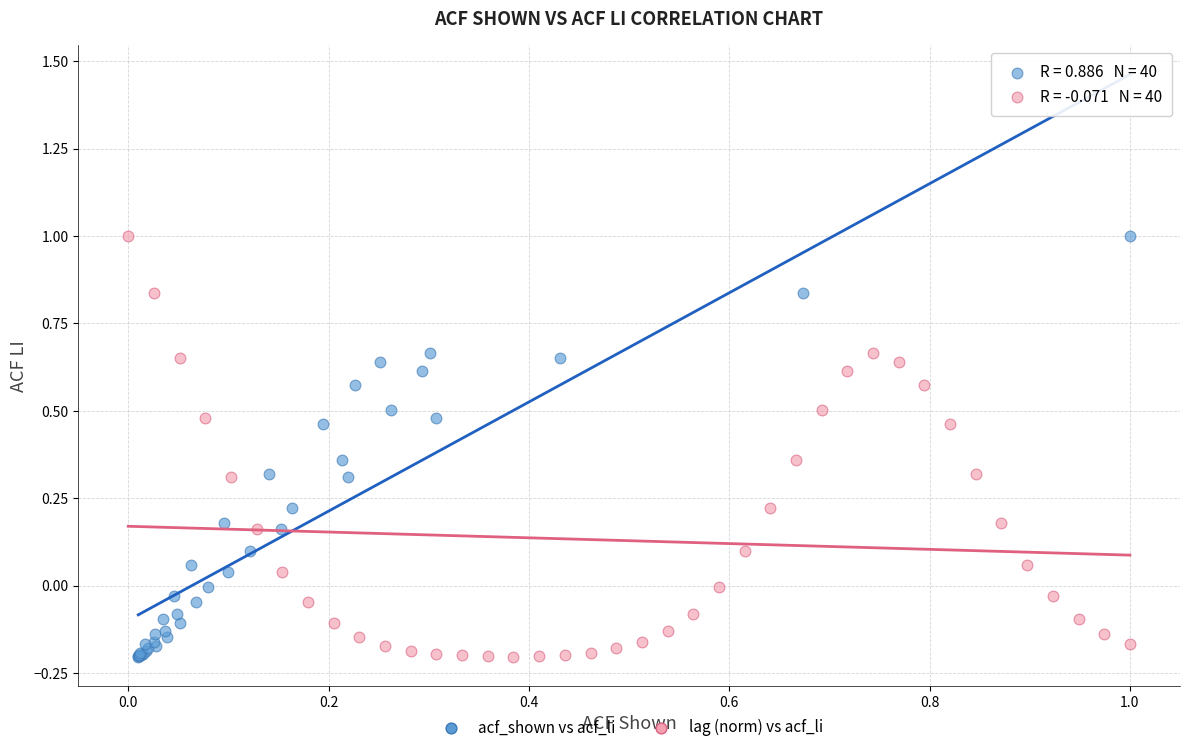

What are all the series names shown in the legend?

acf_shown vs acf_li, lag (norm) vs acf_li